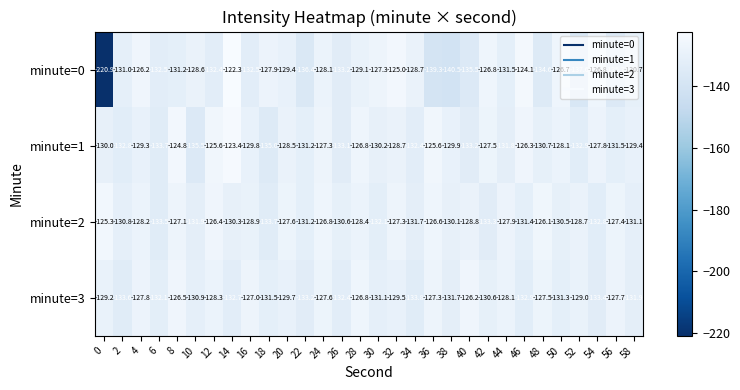

Which series changed the most between 36 and 44?

minute=0